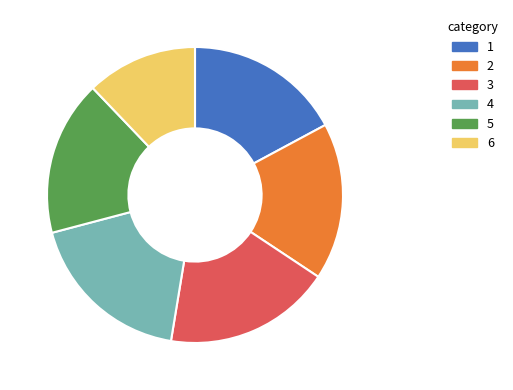

Which slice is the smallest?

6